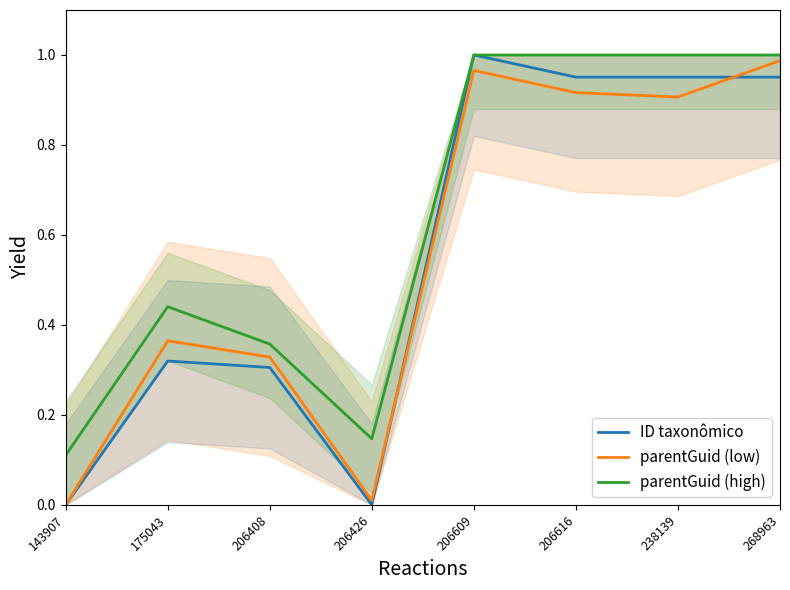

How many times do parentGuid (low) and ID taxonômico cross each other?

2